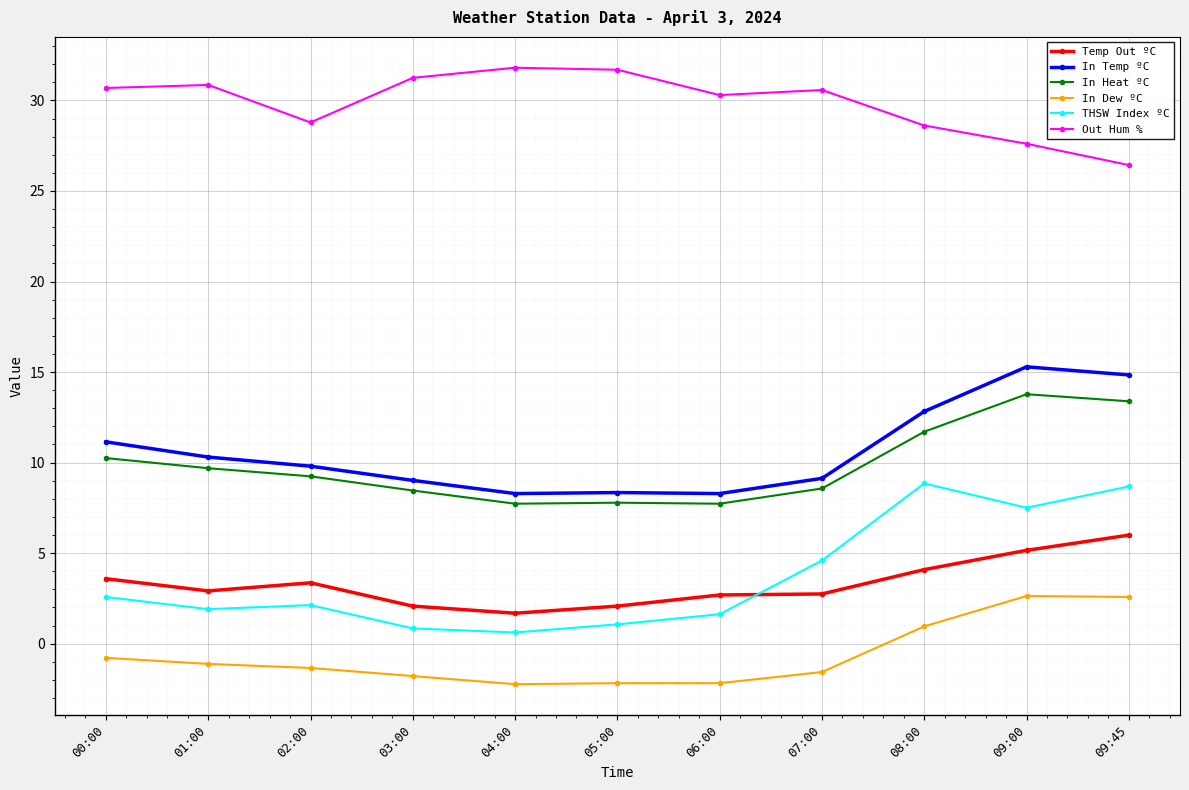

How many negative values does the In Dew ºC series have?

8